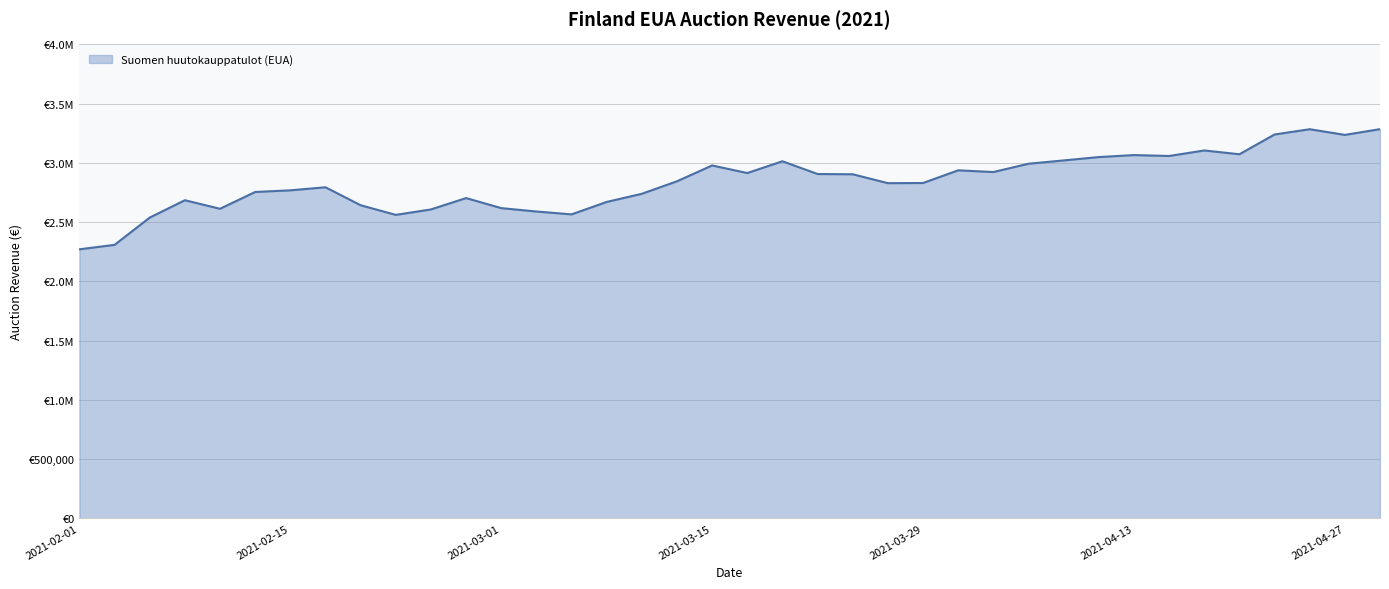

Reading left to right, what are all the values shown in this chart?

2021-02-01=2269870.0	2021-02-02=2307400.0	2021-02-04=2537445.0	2021-02-08=2684090.0	2021-02-09=2611810.0	2021-02-11=2753590.0	2021-02-15=2767490.0	2021-02-16=2793205.0	2021-02-18=2641695.0	2021-02-22=2560380.0	2021-02-23=2606250.0	2021-02-25=2702160.0	2021-03-01=2617370.0	2021-03-02=2588875.0	2021-03-04=2564550.0	2021-03-08=2669495.0	2021-03-09=2738300.0	2021-03-11=2843940.0	2021-03-15=2977380.0	2021-03-16=2913440.0	2021-03-18=3012825.0	2021-03-22=2905100.0	2021-03-23=2903015.0	2021-03-25=2827955.0	2021-03-29=2829345.0	2021-03-30=2936375.0	2021-04-01=2921780.0	2021-04-06=2991975.0	2021-04-08=3019775.0	2021-04-12=3048270.0	2021-04-13=3064950.0	2021-04-15=3057305.0	2021-04-19=3103870.0	2021-04-20=3071900.0	2021-04-22=3238700.0	2021-04-26=3283180.0	2021-04-27=3235225.0	2021-04-29=3283875.0